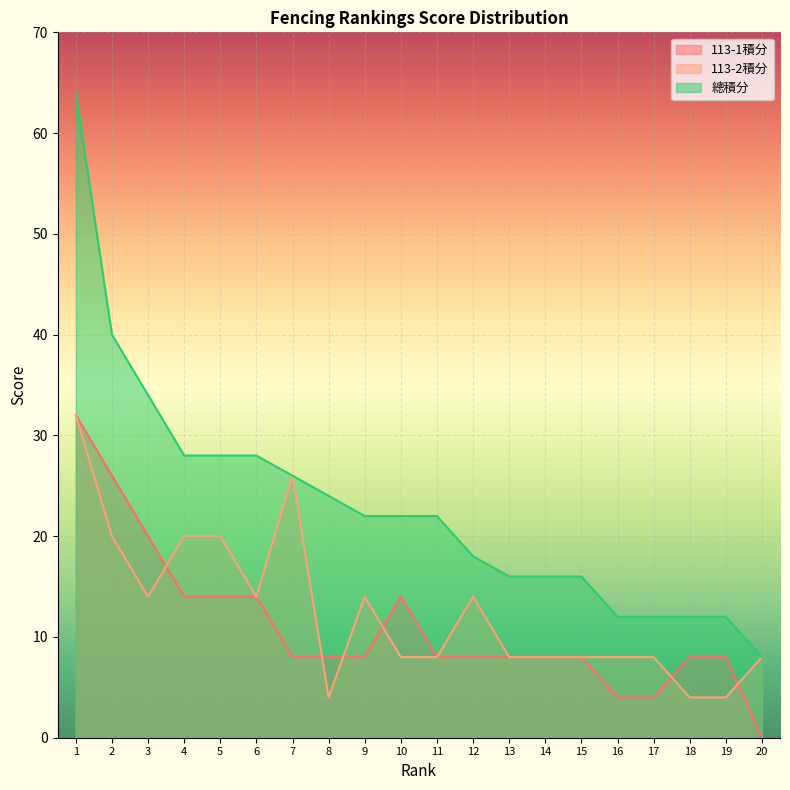

Where do 113-1積分 and 113-2積分 first cross each other?

3 and 4